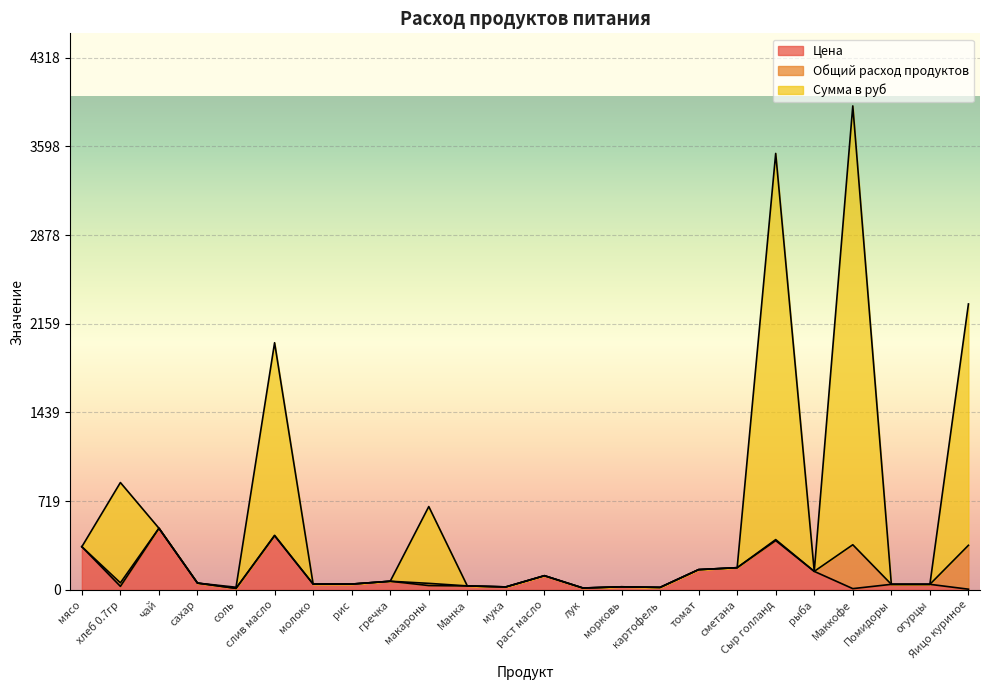

At which label does Сумма в руб first exceed 115?

мясо